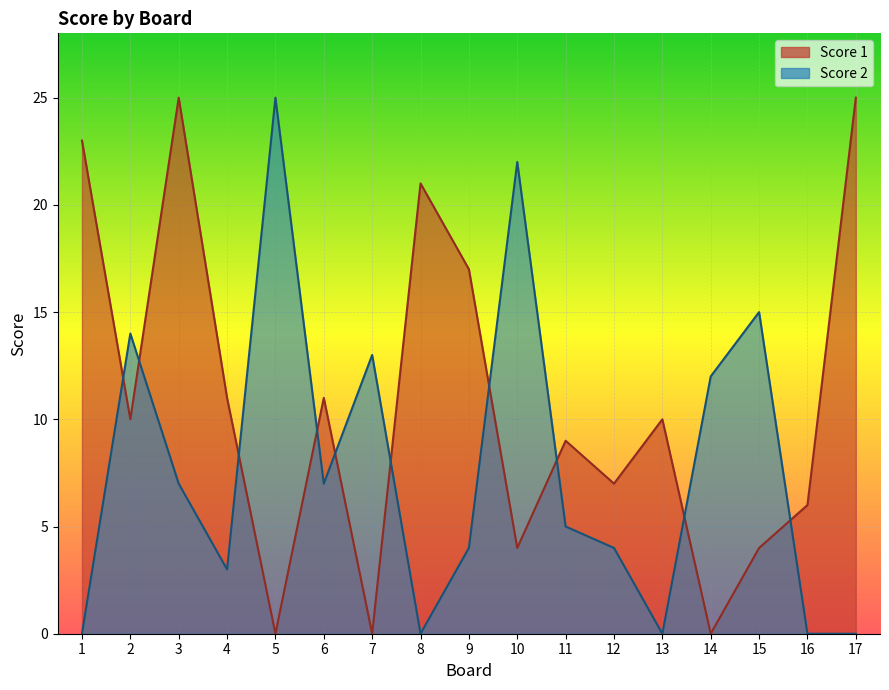

What is the total value across all series at 10?

26